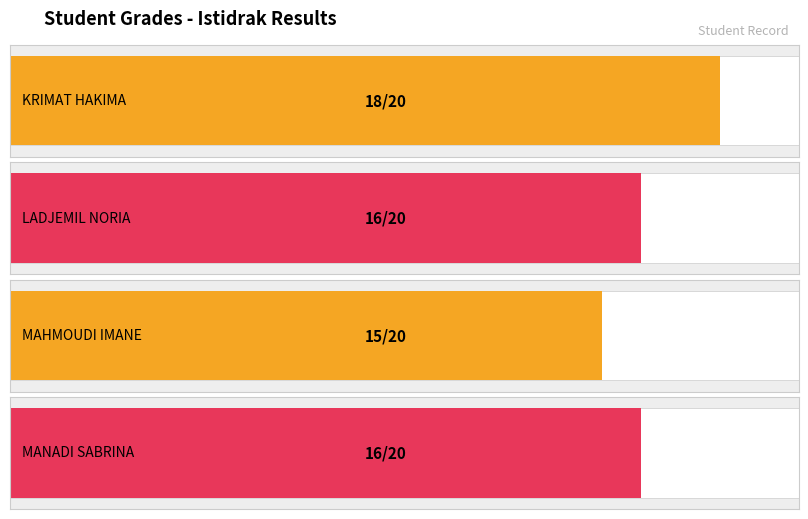

How many series are shown in this chart?

2